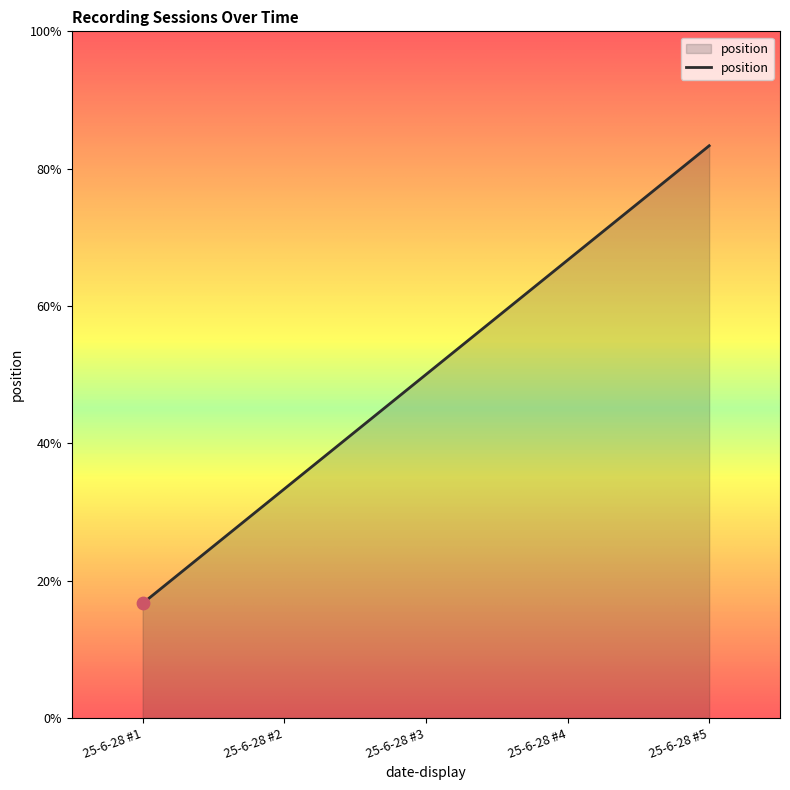

Between 25-6-28 #4 and 25-6-28 #5, which is larger?

25-6-28 #5